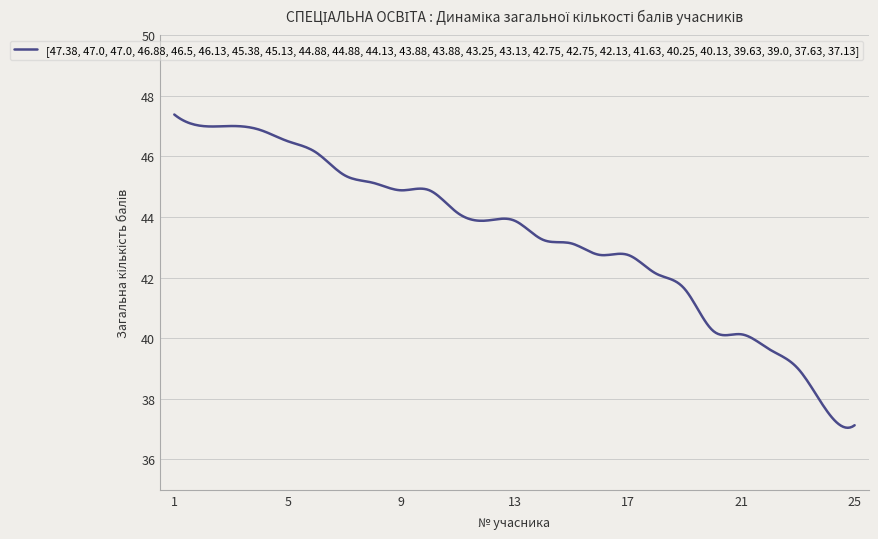

What is the greatest value displayed?

47.4